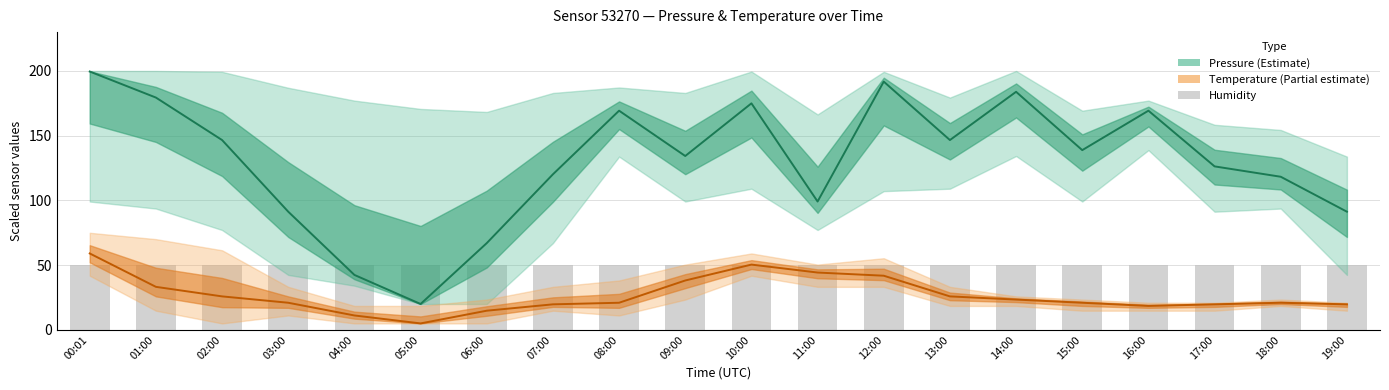

What is the difference between the maximum and minimum values in the Pressure (Estimate) series?

179.5